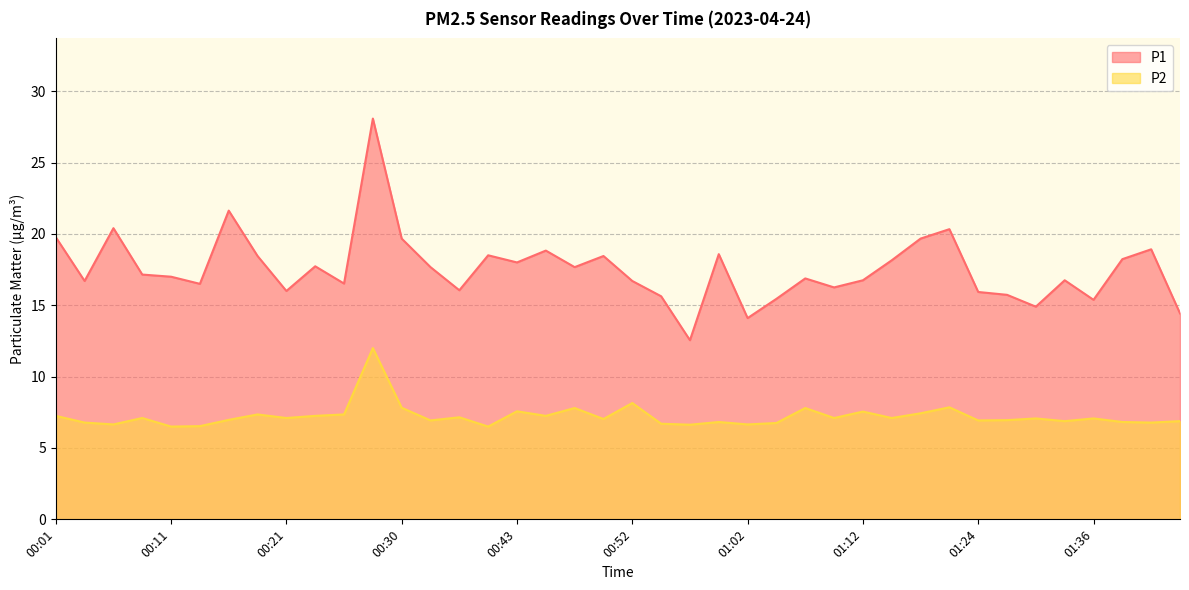

Read the P2 value at 01:02.

6.7